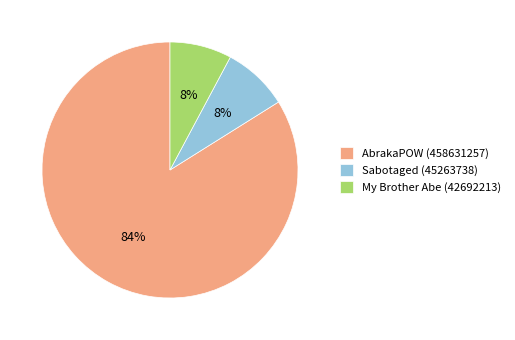

To the nearest percent, what is the difference between the largest and smallest slice percentages?

76%